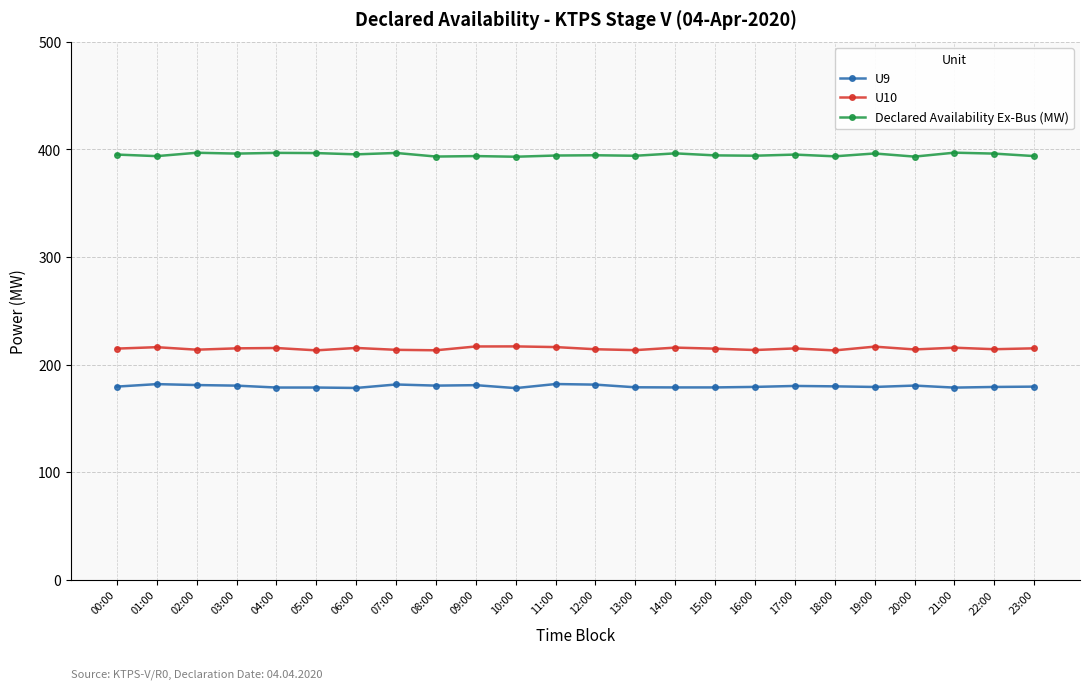

What is the difference between the second highest and second lowest values in the U9 series?

3.6